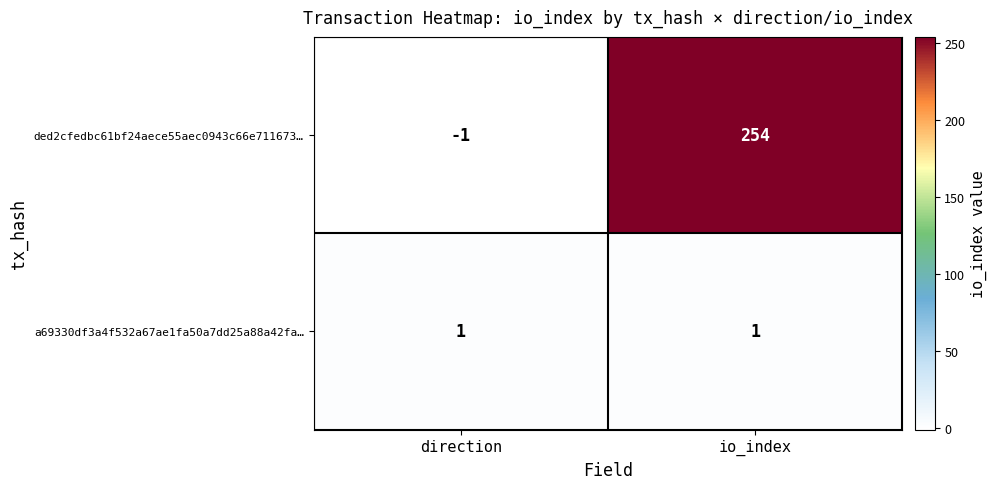

What is the sum of all ded2cfedbc61bf24aece55aec0943c66e711673… values?

253